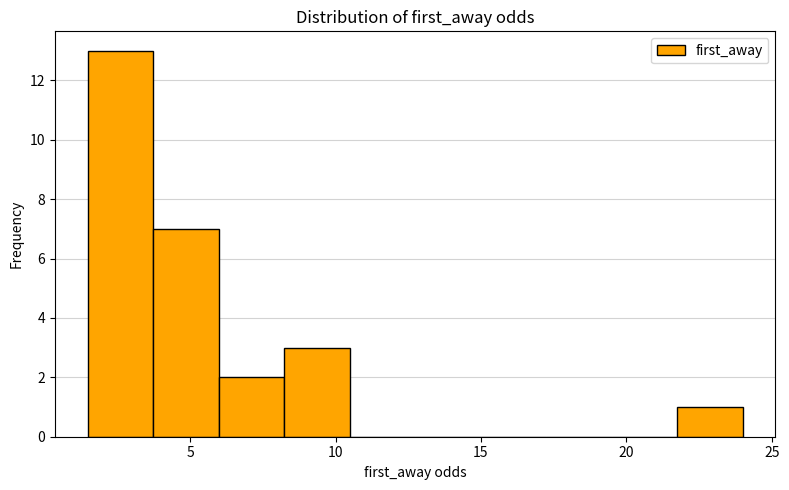

Reading left to right, list every bar in this chart as the range it spans on the x-axis followed by its height. Neither the bar edges nor the heights are printed on the chart, so give them approximately, as read against the axes.

1.5 to 3.5: 13
3.5 to 6.0: 7
6.0 to 8.0: 2
8.0 to 10.5: 3
10.5 to 12.5: 0
12.5 to 15.0: 0
15.0 to 17.0: 0
17.0 to 19.5: 0
19.5 to 21.5: 0
21.5 to 24.0: 1